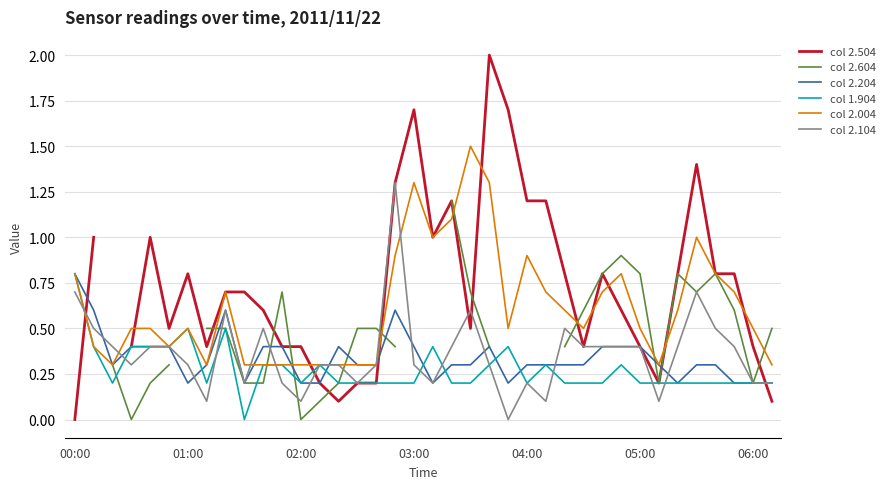

Is it true that col 2.004 equals 0.1 at 16?

False